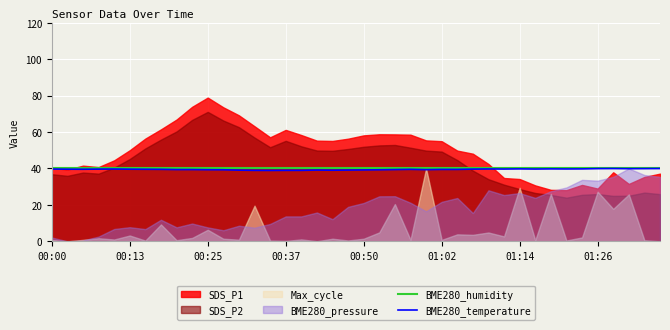

Read the BME280_temperature value at 33.

39.7